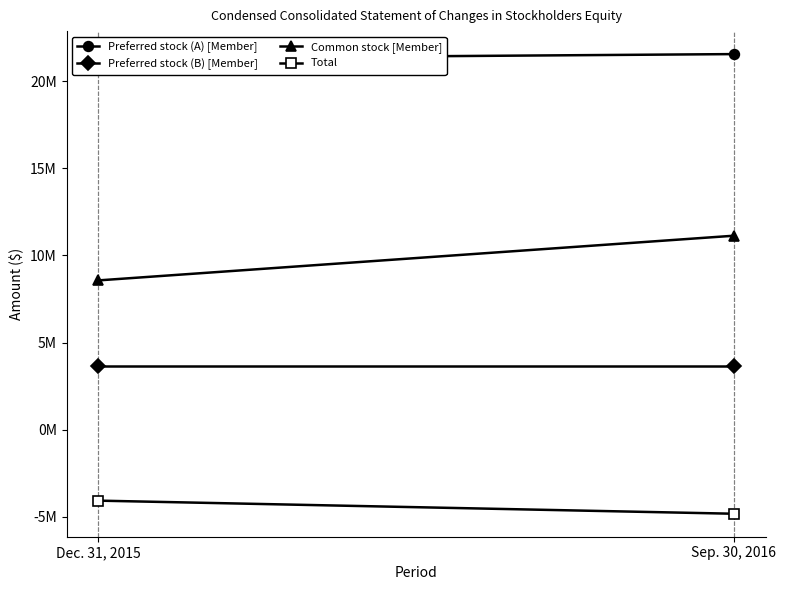

List the labels in order of Preferred stock (B) [Member] value, smallest first.

Dec. 31, 2015, Sep. 30, 2016